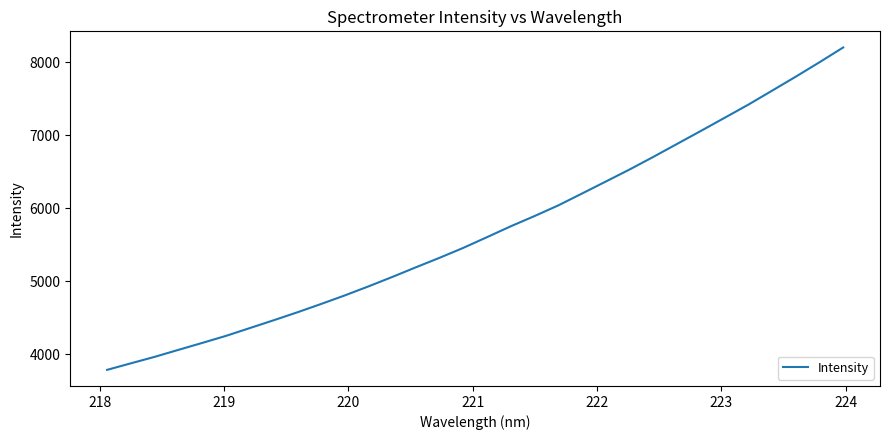

Does the chart have visible grid lines?

No